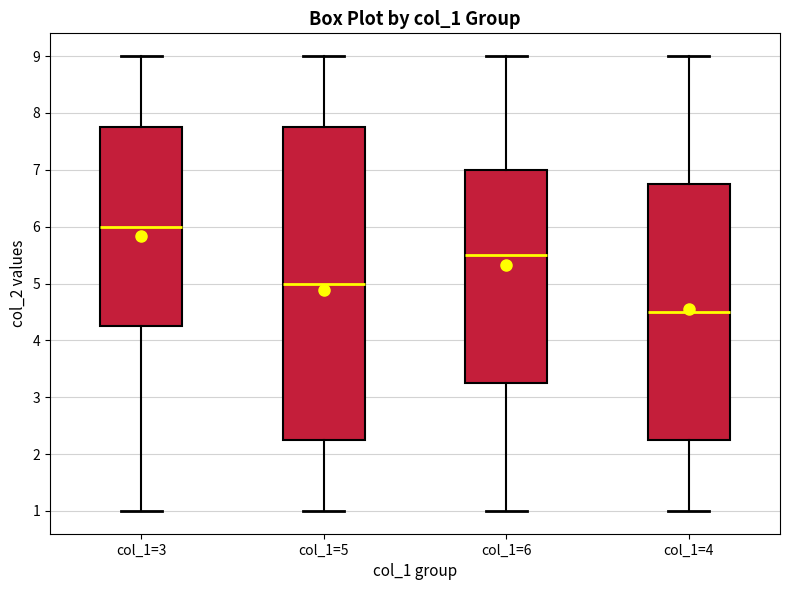

Reading left to right, transcribe this box plot: for each box, give where its median line is, the range the box spans, and where its two whiskers end, as read against the y-axis. The values are not printed on the chart, so give them approximately, as read against the axis.

col_1=3: median 6.0, box 4.3 to 7.8, whiskers 1.0 to 9.0
col_1=5: median 5.0, box 2.3 to 7.8, whiskers 1.0 to 9.0
col_1=6: median 5.5, box 3.3 to 7.0, whiskers 1.0 to 9.0
col_1=4: median 4.5, box 2.3 to 6.8, whiskers 1.0 to 9.0